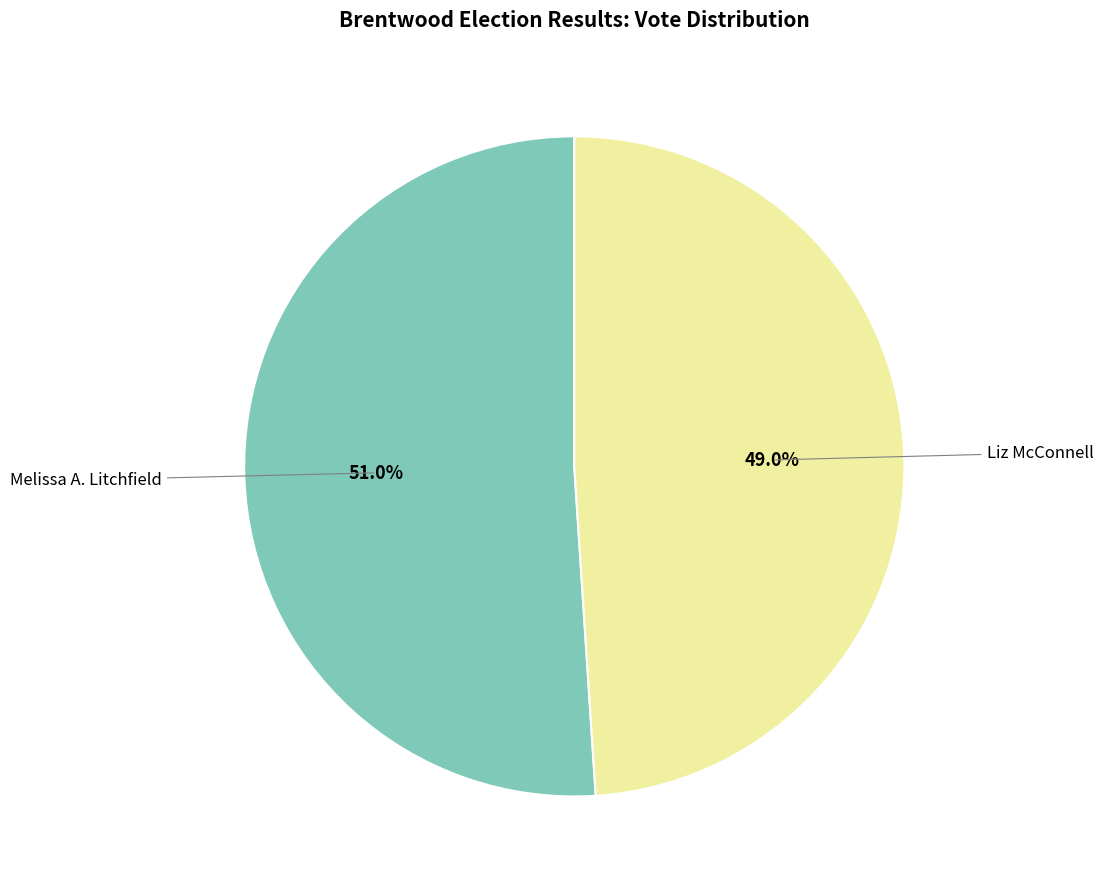

Is there a majority slice in this chart?

Yes